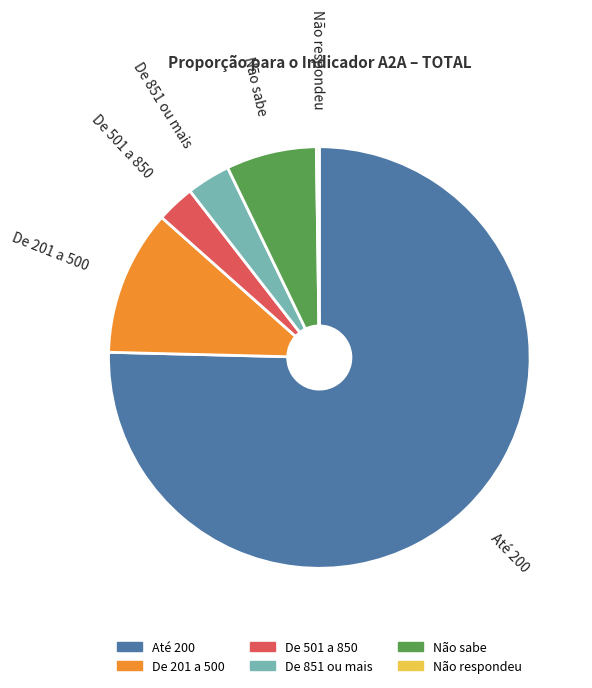

The Até 200 slice represents 75% of the pie. True or false?

True